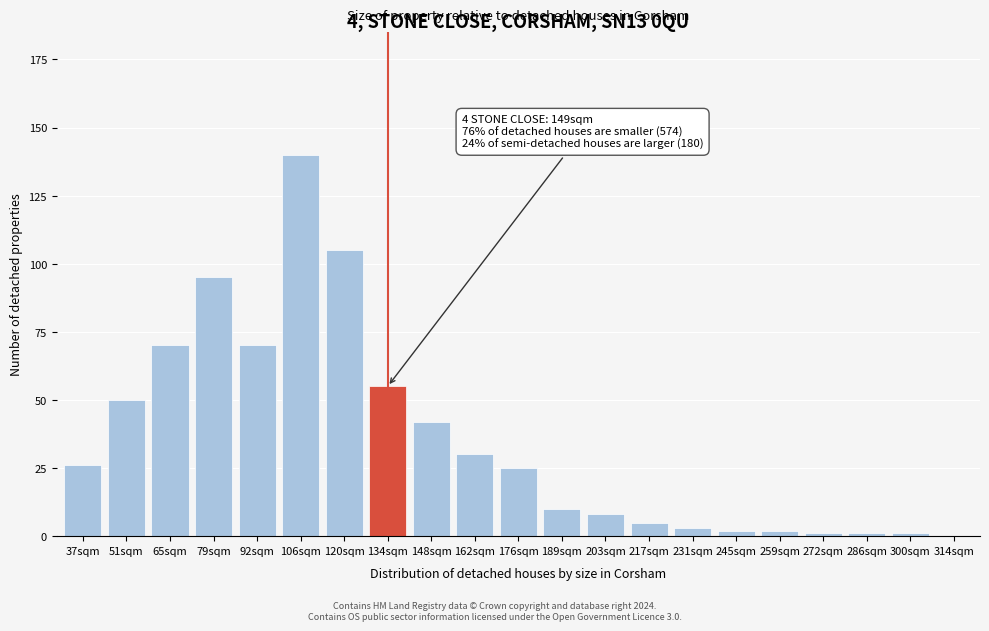

Reading left to right, transcribe all the data shown in this chart.

37sqm=26	51sqm=50	65sqm=70	79sqm=95	92sqm=70	106sqm=140	120sqm=105	134sqm=55	148sqm=42	162sqm=30	176sqm=25	189sqm=10	203sqm=8	217sqm=5	231sqm=3	245sqm=2	259sqm=2	272sqm=1	286sqm=1	300sqm=1	314sqm=0